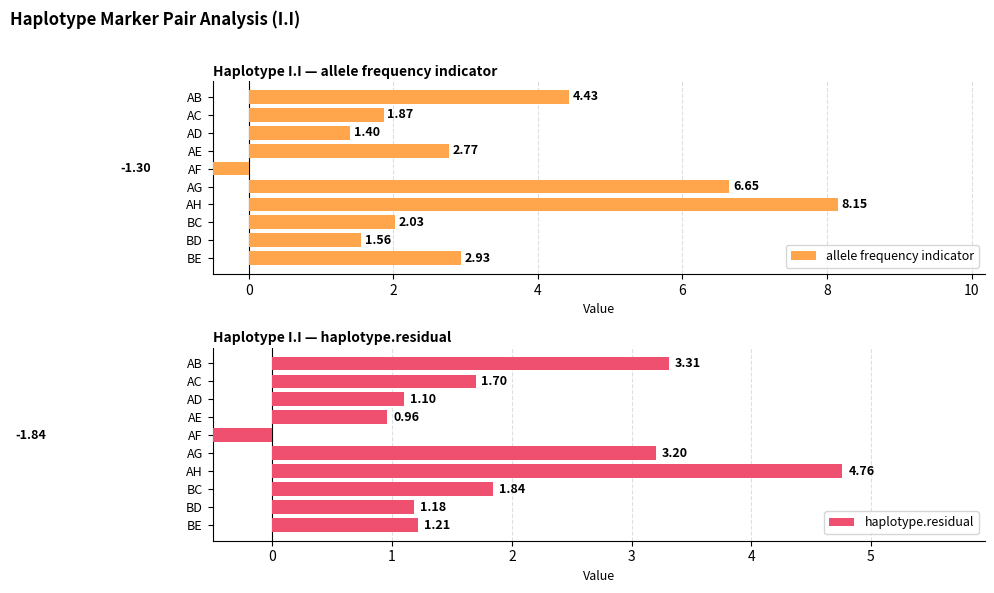

How many bars are there in each group?

2